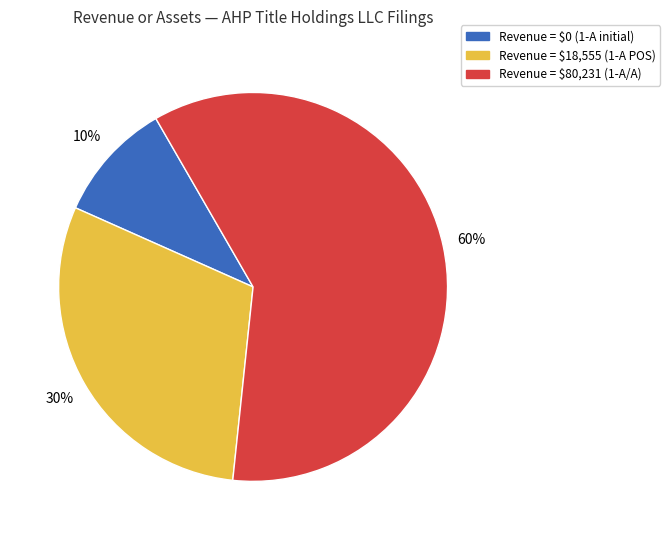

To the nearest percent, what is the difference between the largest and smallest slice percentages?

50%